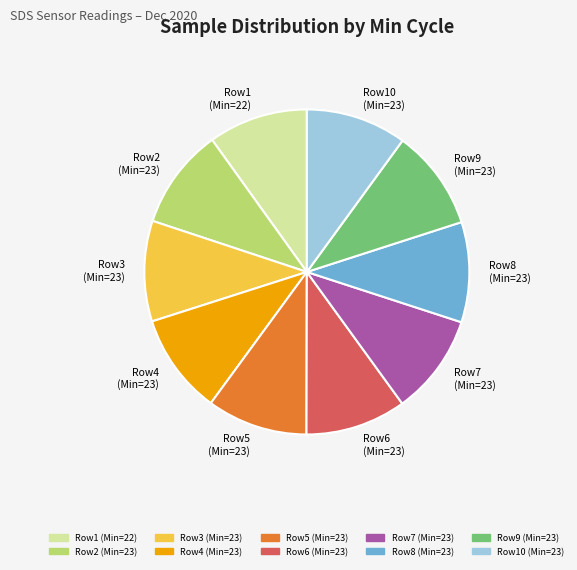

Do Row5 (Min=23) and Row2 (Min=23) together represent more than half of the pie?

No